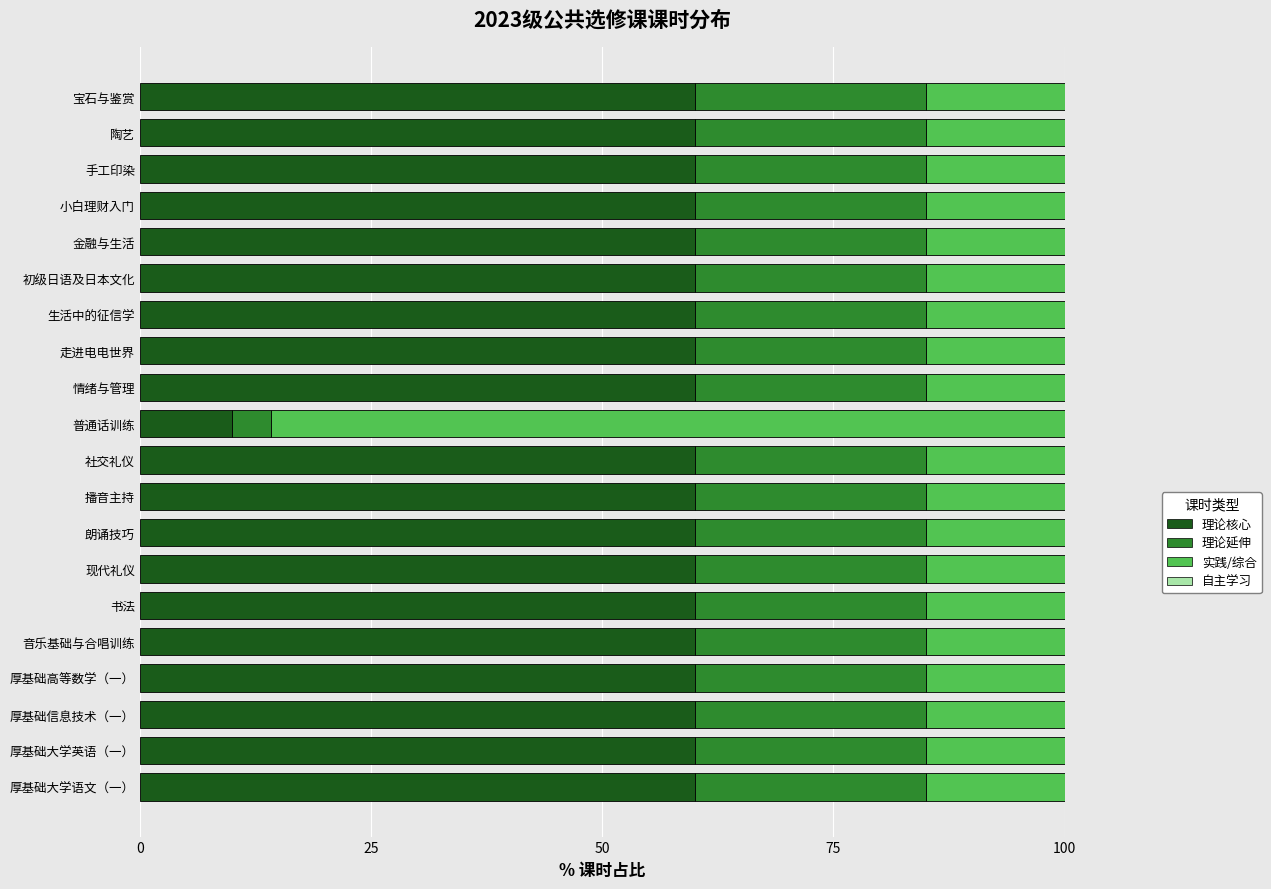

What is the total value across all series at 小白理财入门?

100.0